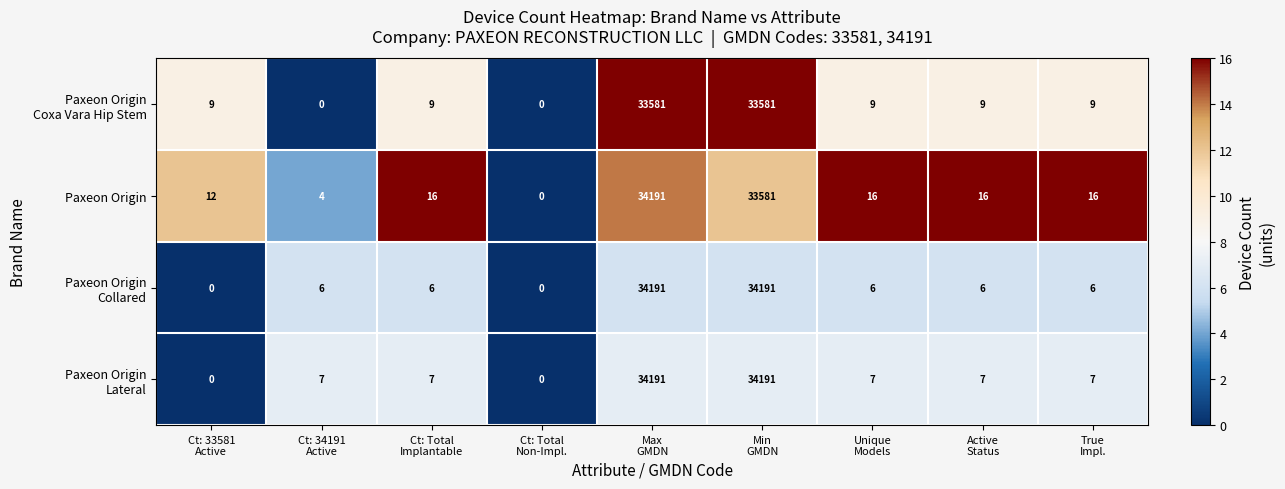

What is the maximum value shown in the chart?

34191